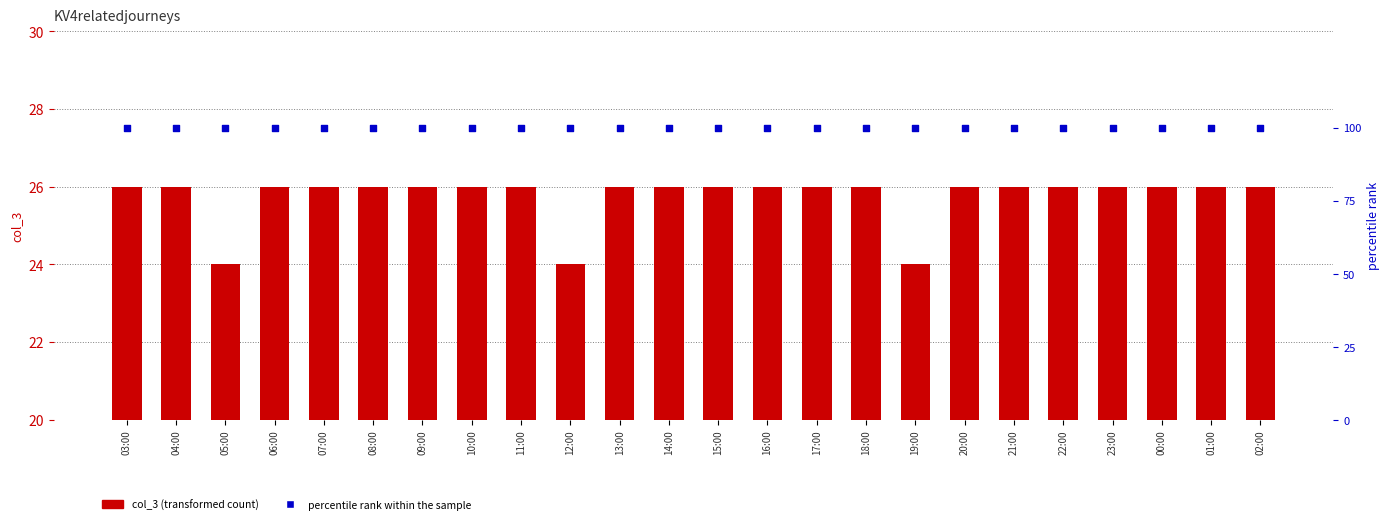

What are all the series names shown in the legend?

col_3, percentile rank within the sample